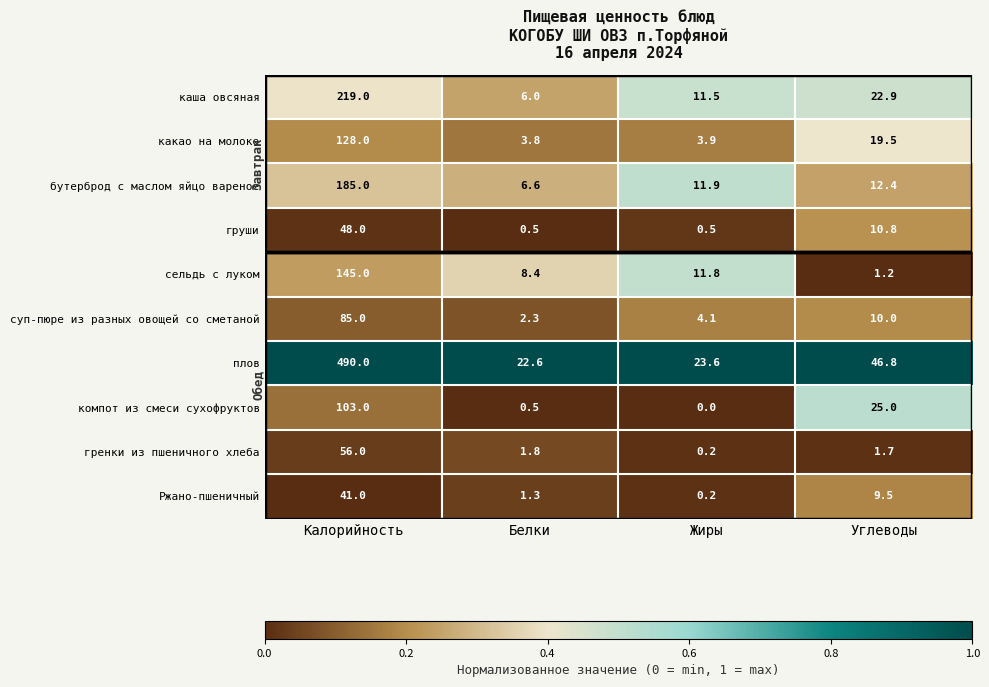

Rank the series by their maximum value, from lowest to highest.

Ржано-пшеничный, груши, гренки из пшеничного хлеба, суп-пюре из разных овощей со сметаной, компот из смеси сухофруктов, какао на молоке, сельдь с луком, бутерброд с маслом яйцо вареное, каша овсяная, плов